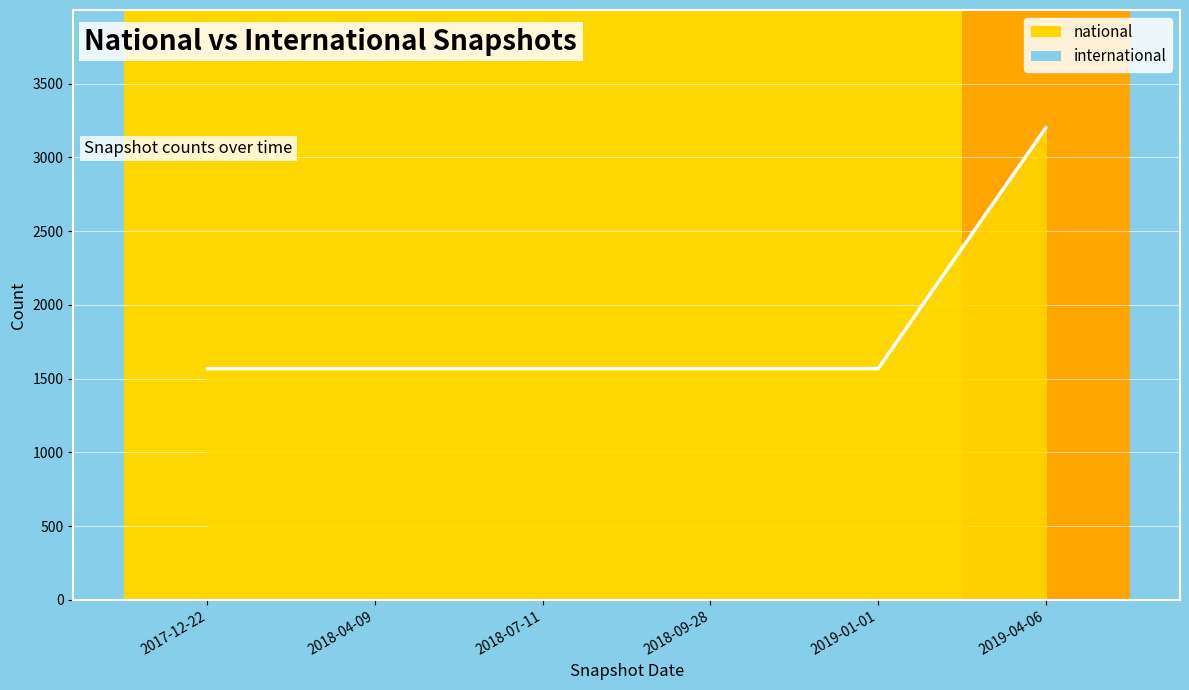

Does the chart display data point markers on the line(s)?

No